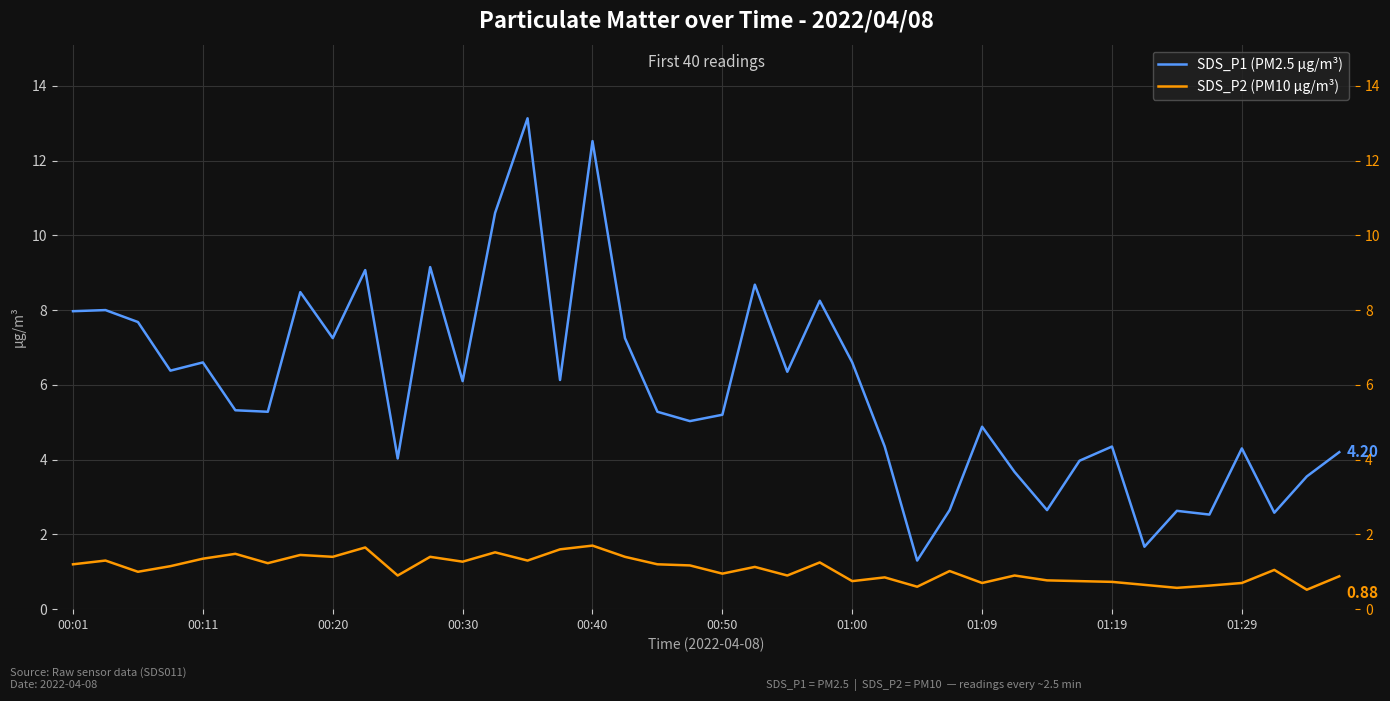

Rank the series by their maximum value, from lowest to highest.

SDS_P2 (PM10 µg/m³), SDS_P1 (PM2.5 µg/m³)